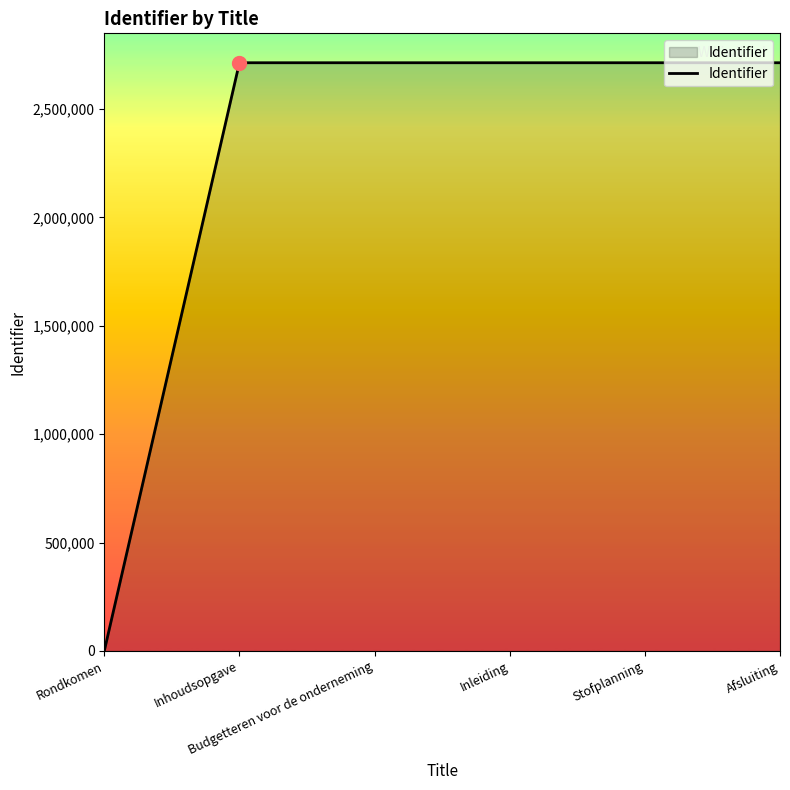

What is the greatest value displayed?

2713199